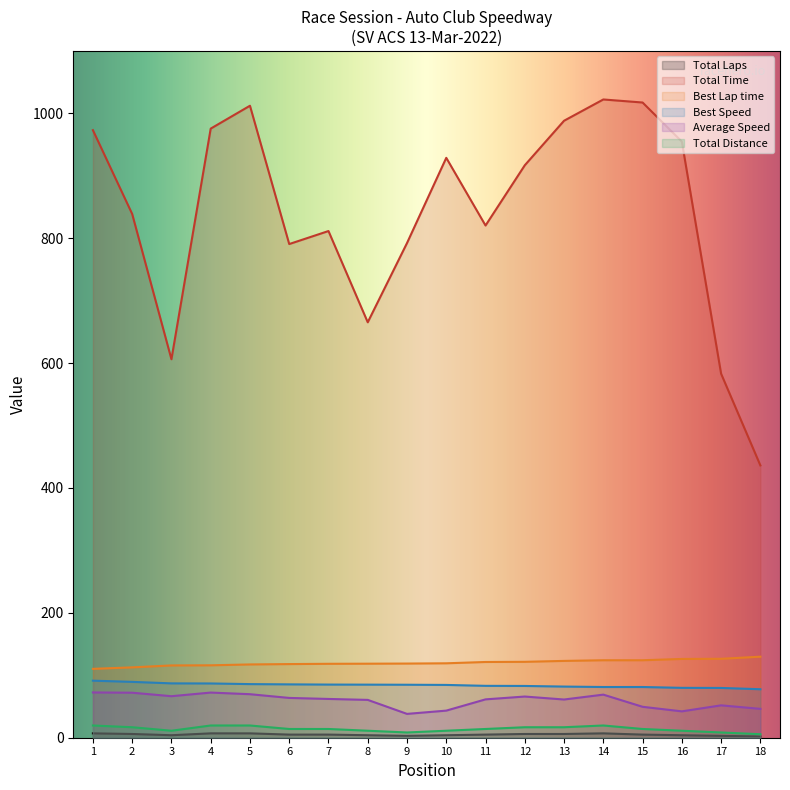

Which series has the largest total across all categories?

Total Time